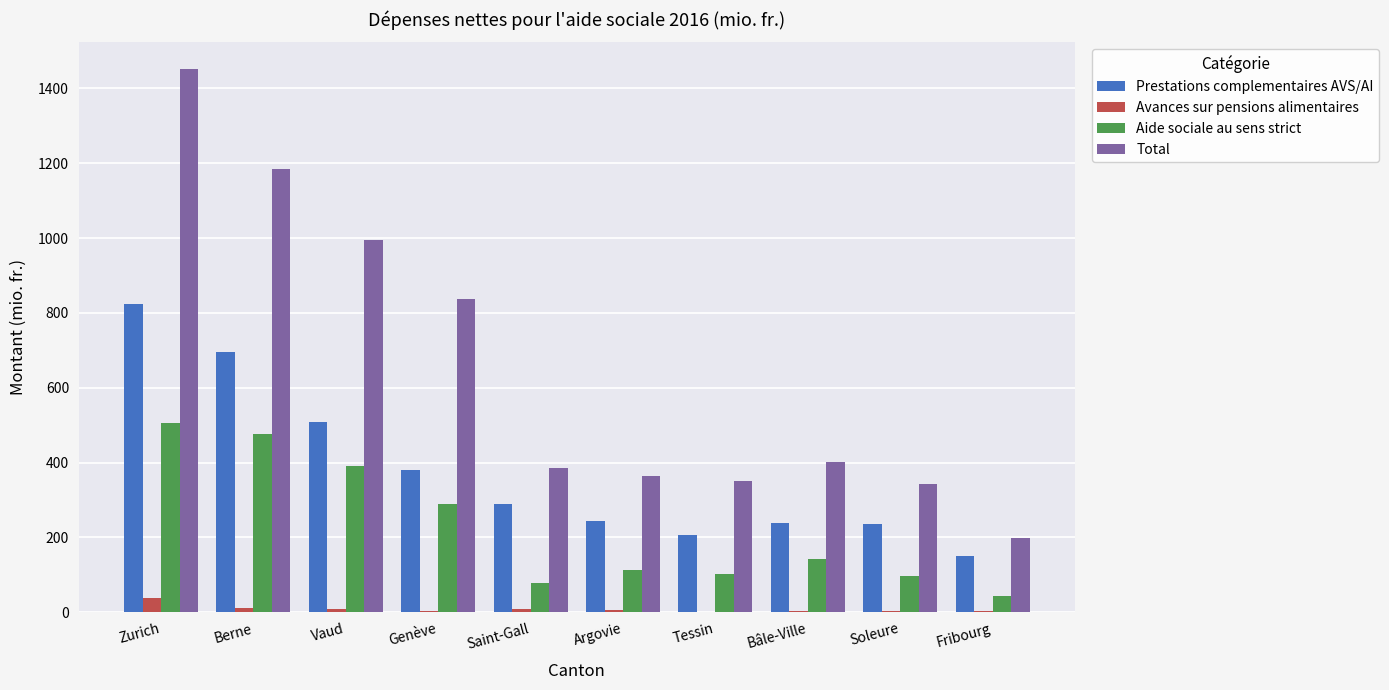

What is the sum of all Total values?

6508.1